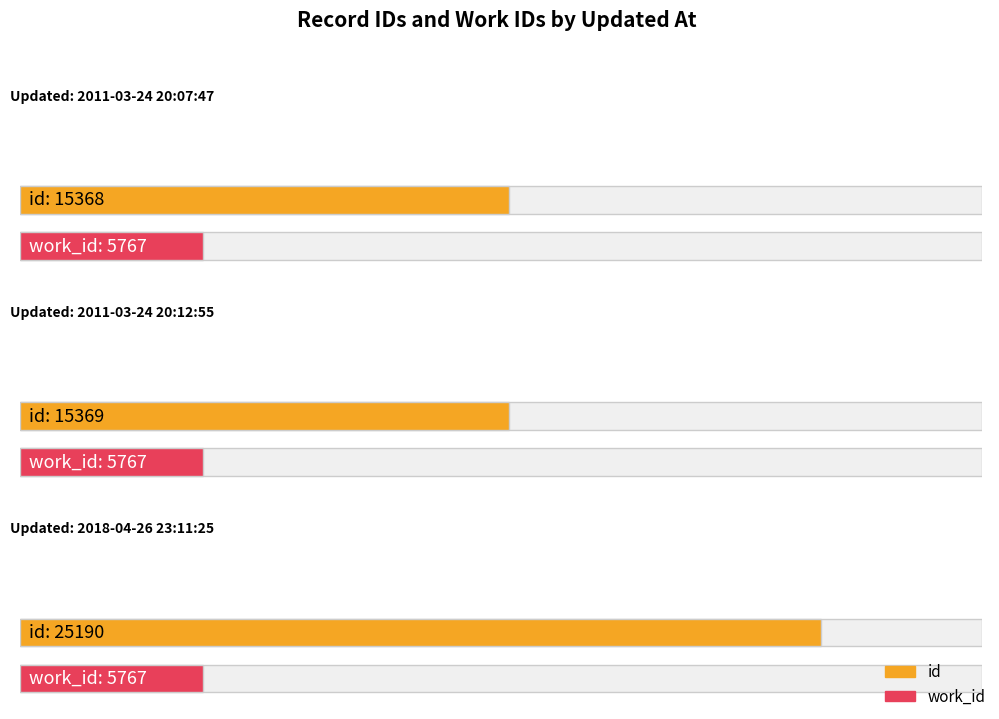

Read the work_id value at 2011-03-24 20:07:47.

5767